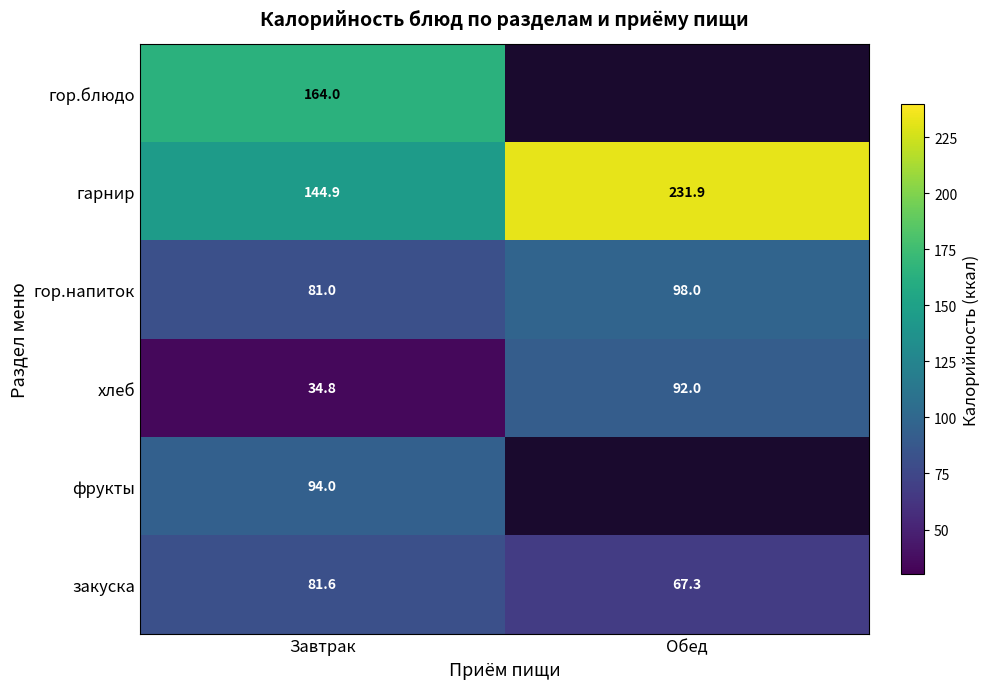

Where is хлеб nearest to the value 63?

Завтрак